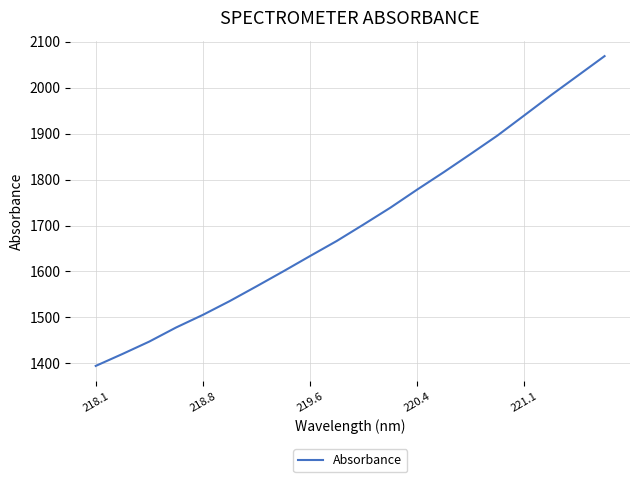

What is the maximum value shown in the chart?

2068.8